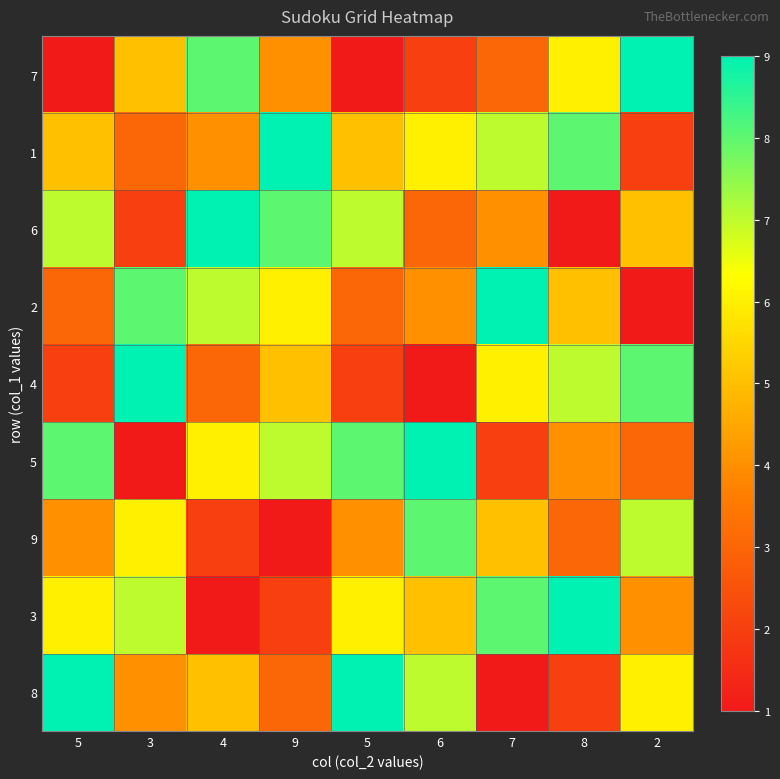

Which category has the highest value across all series?

2